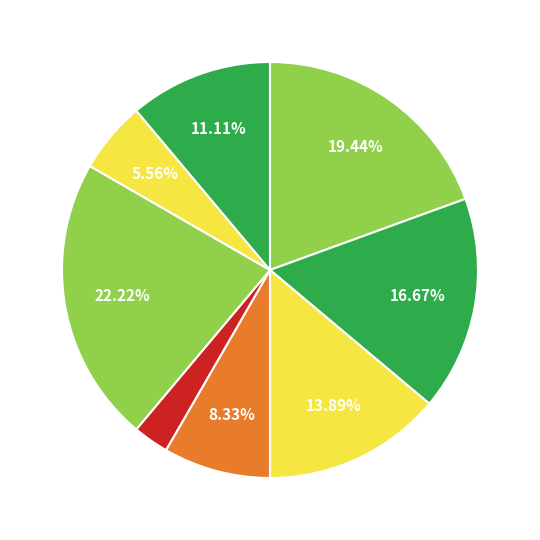

Is there a majority slice in this chart?

No